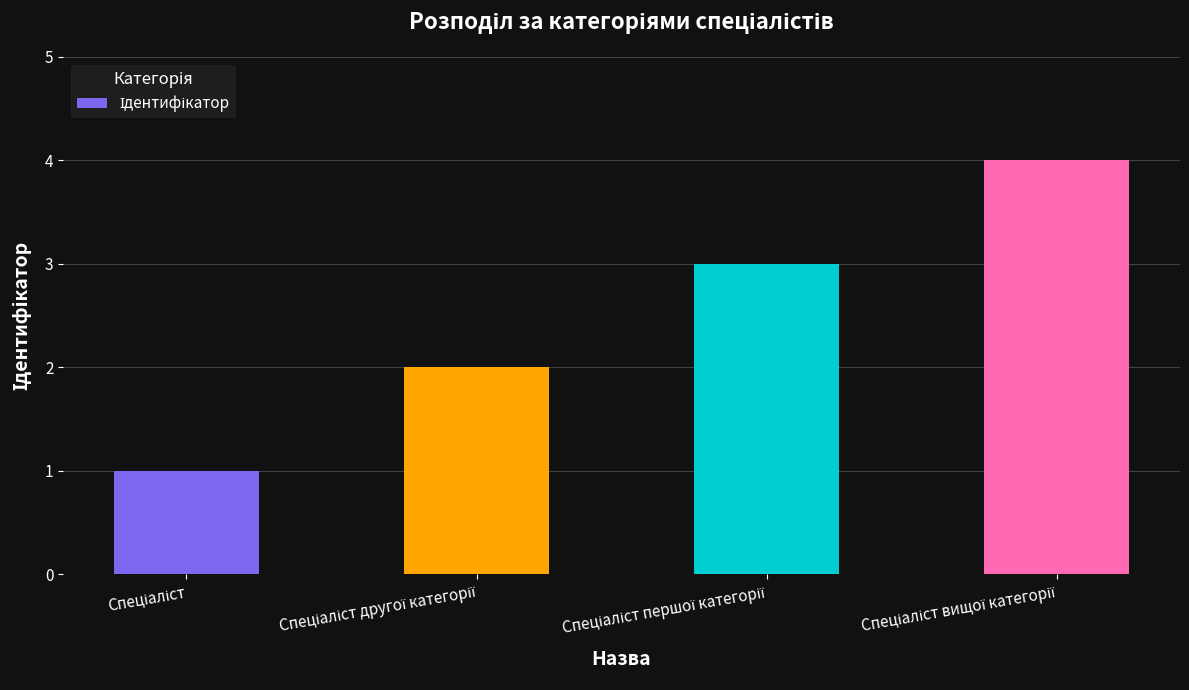

What is the maximum value shown in the chart?

4